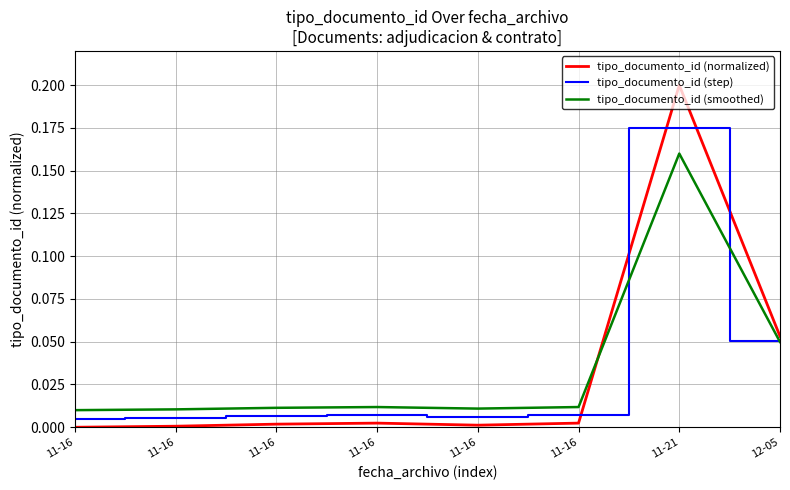

What are all the series names shown in the legend?

tipo_documento_id (normalized), tipo_documento_id (step), tipo_documento_id (smoothed)